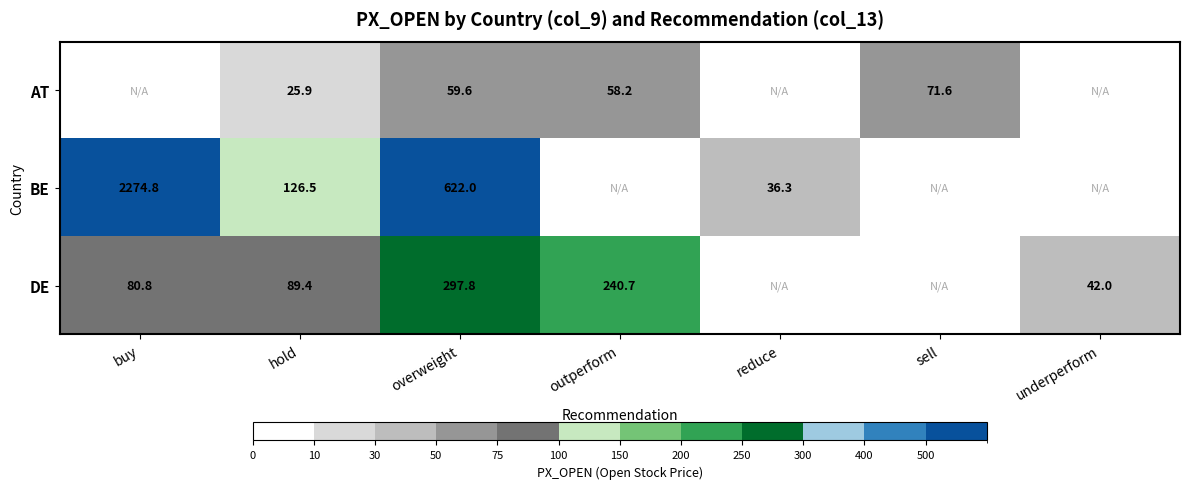

Is the value of DE at buy greater than the value of BE at hold?

No